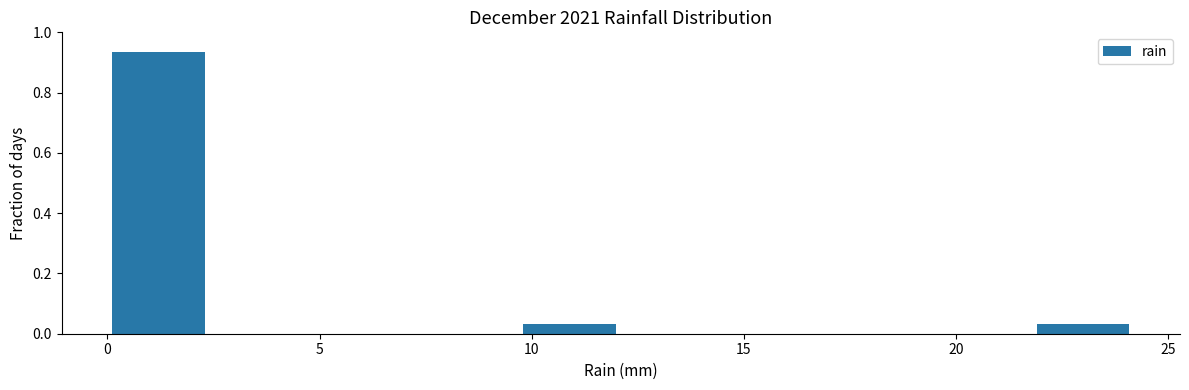

What is the height of the bar covering 9.5 to 12.0 on the x-axis? Neither the bar edges nor the heights are printed on the chart, so give them approximately, as read against the axes.

0.04